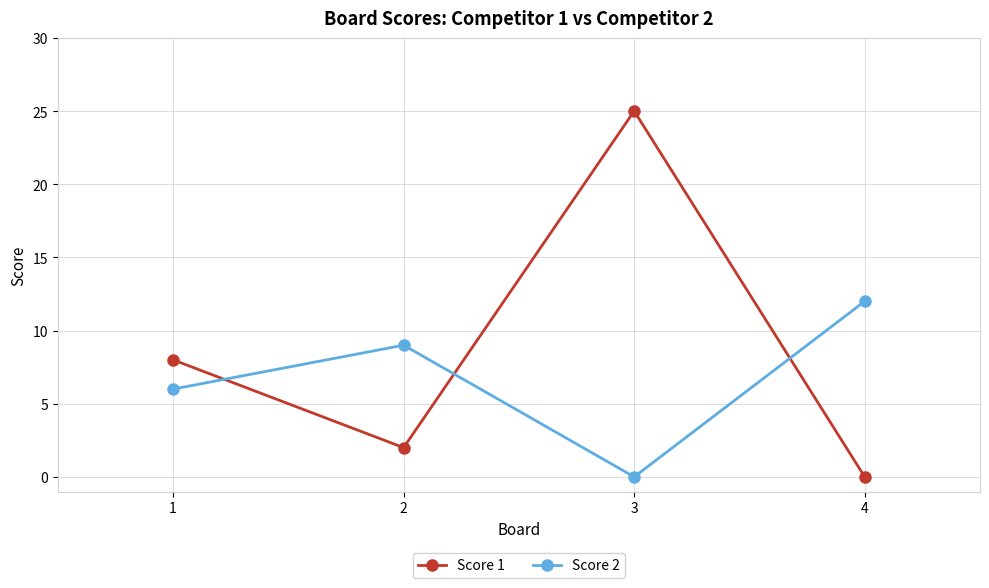

How many lines are shown in the chart?

2